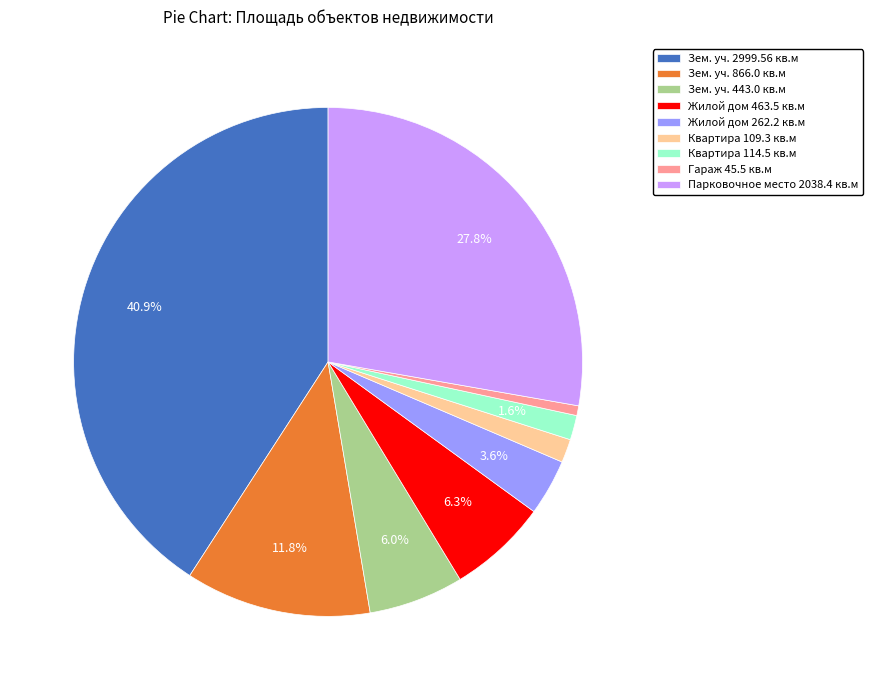

Is there a majority slice in this chart?

No